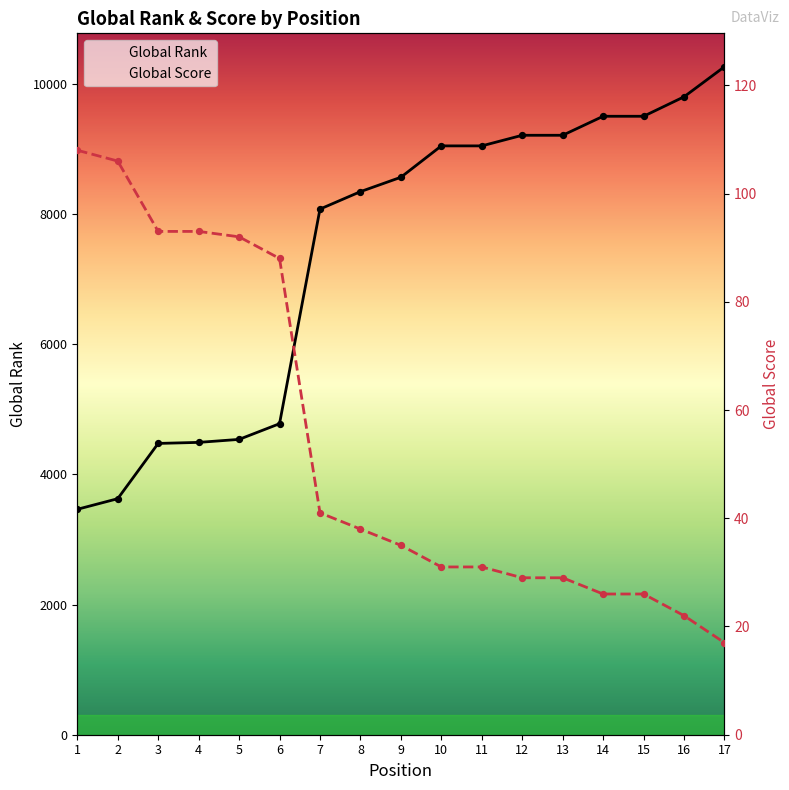

Which series reaches the maximum Y coordinate?

Global Rank